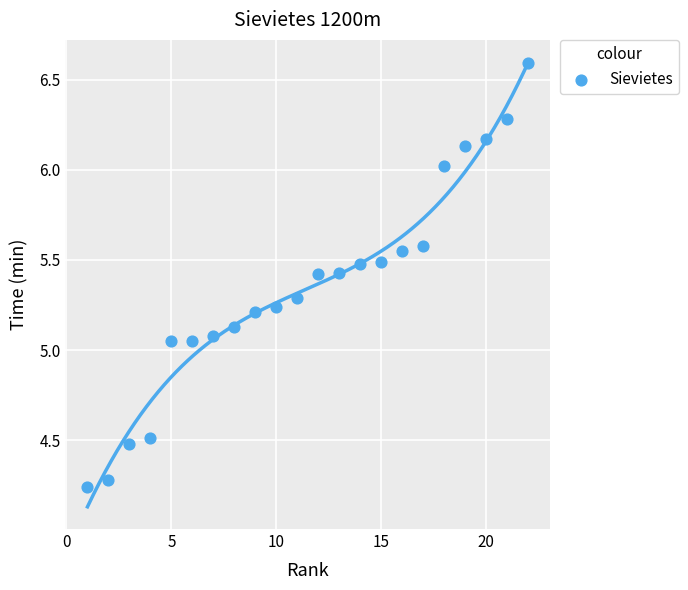

What is the range of X values (max minus min)?

21.0